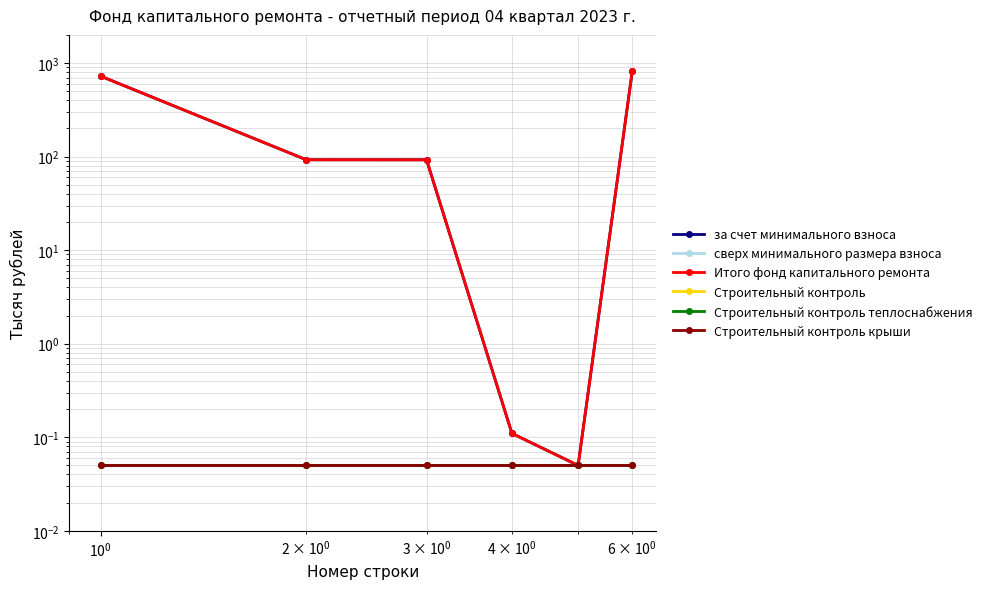

Does the chart have visible grid lines?

Yes